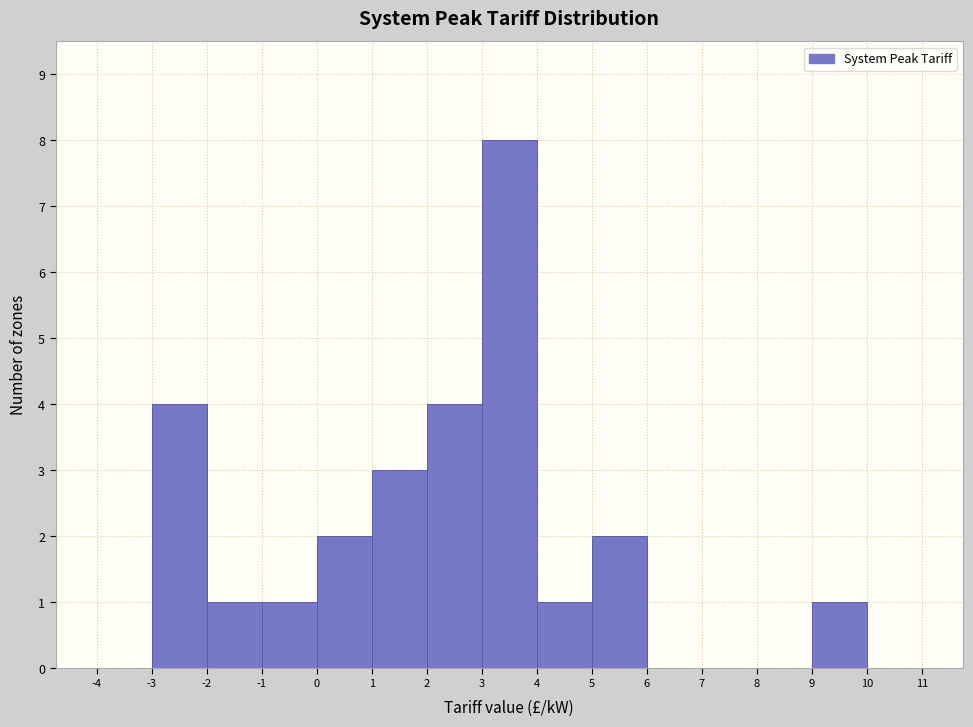

How tall is the bar that spans -2 to -1 on the x-axis? The values are not printed on the chart, so give them approximately, as read against the axis.

1